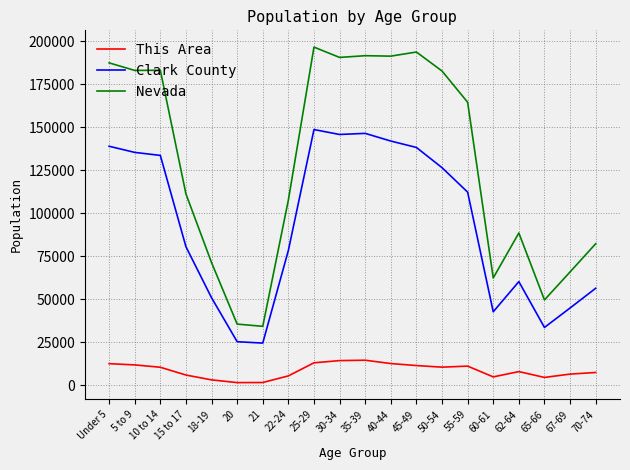

At which category does the chart reach its peak across all series?

25-29